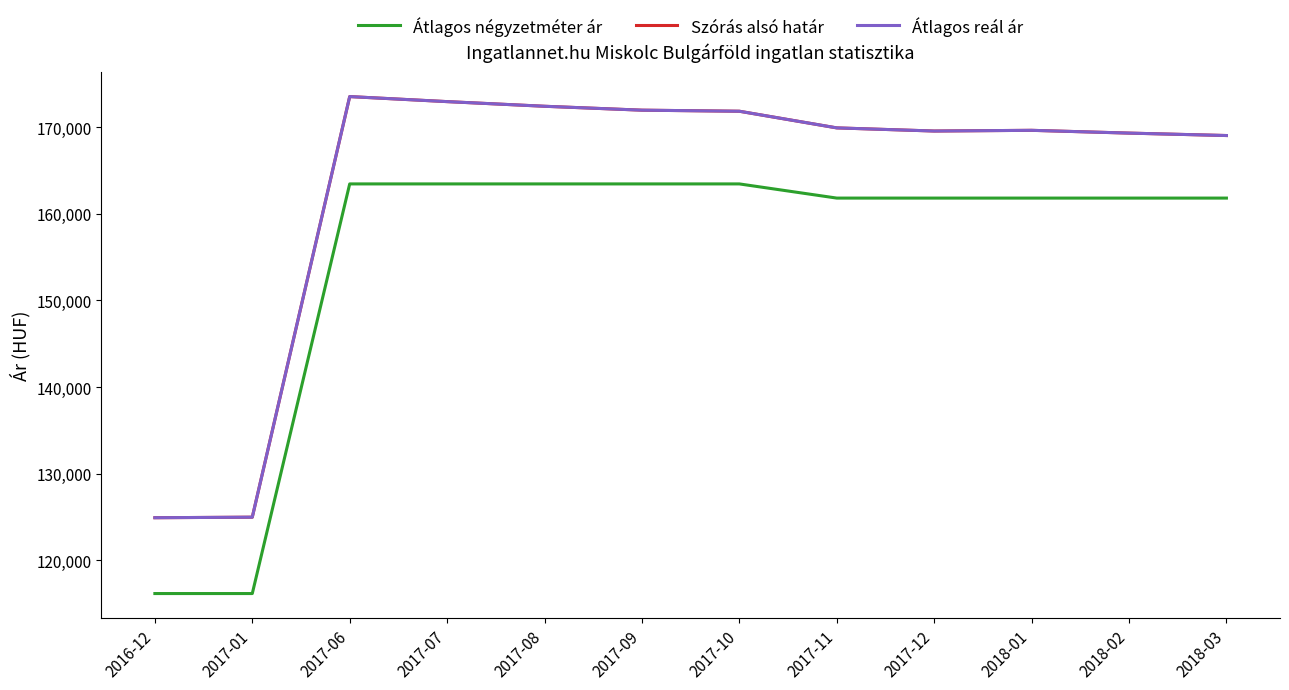

Is this an area chart (filled region under the line)?

No